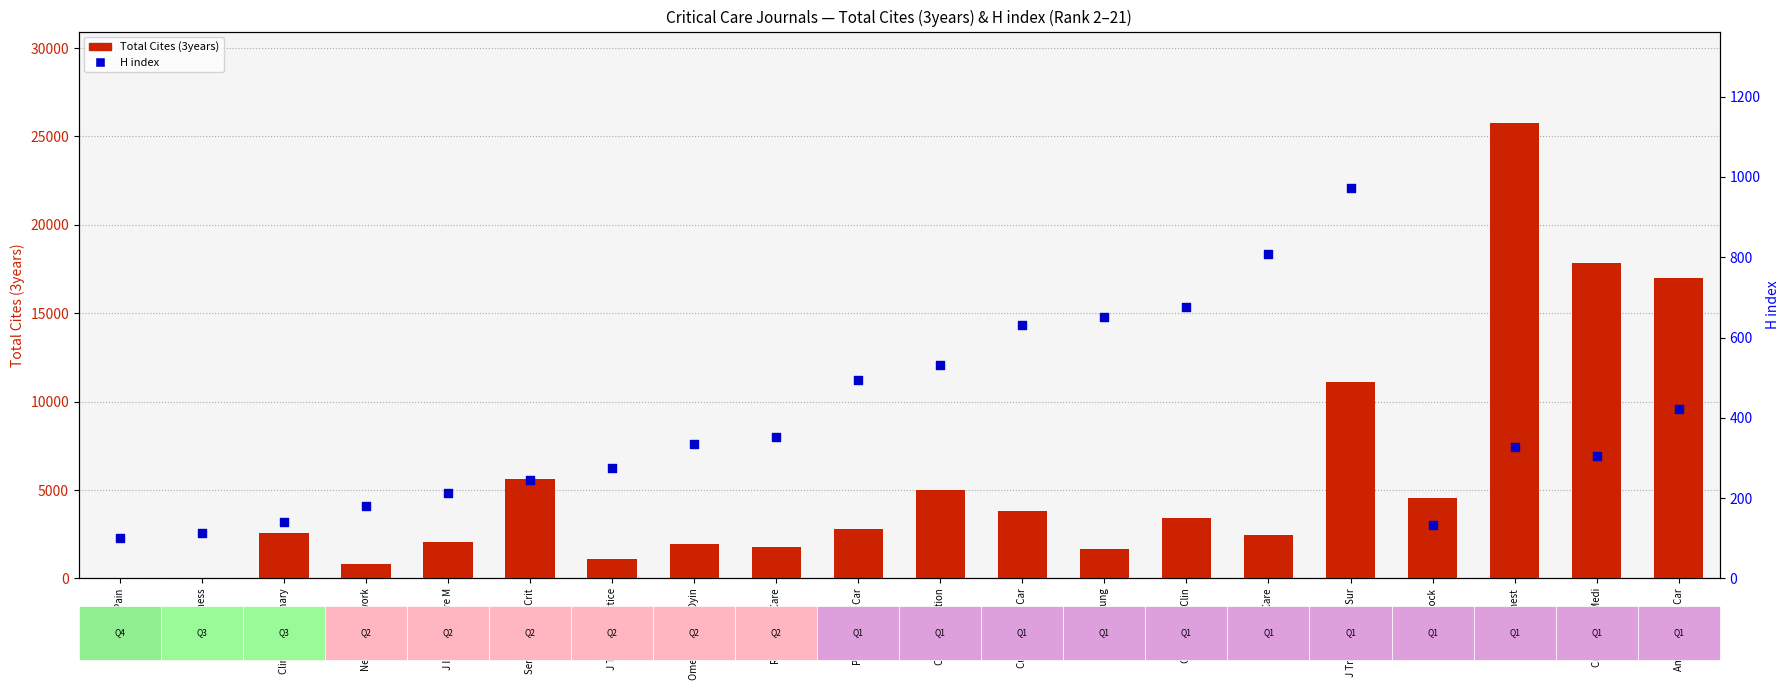

Is the value of H index at Curr Opin Crit Car greater than the value of Total Cites (3years) at Heart and Lung?

No